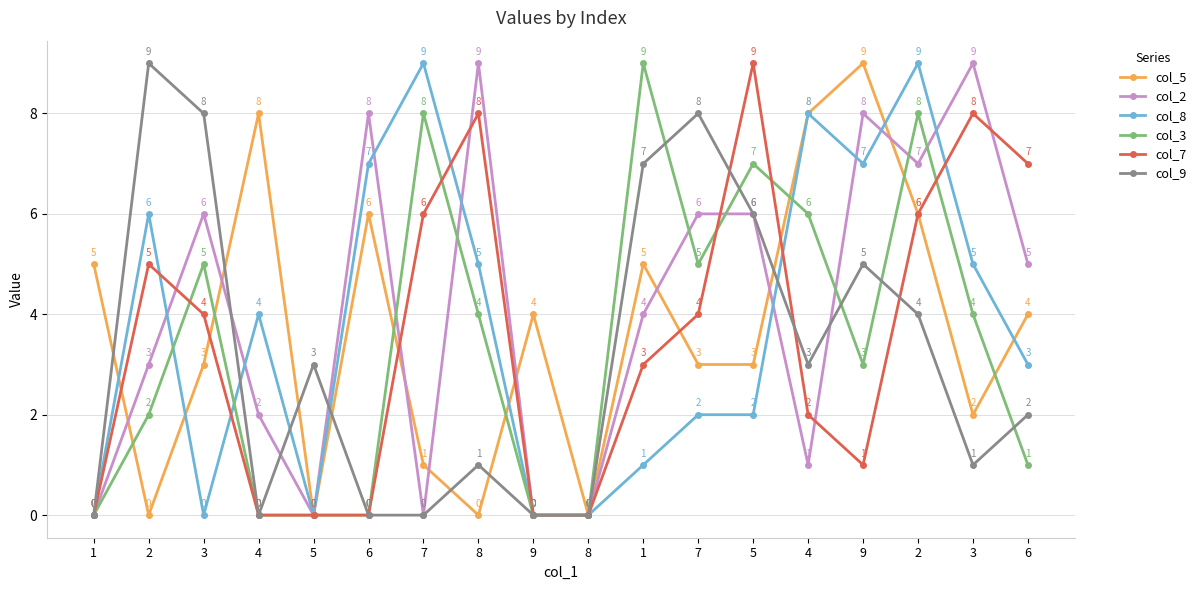

What are all the series names shown in the legend?

col_5, col_2, col_8, col_3, col_7, col_9